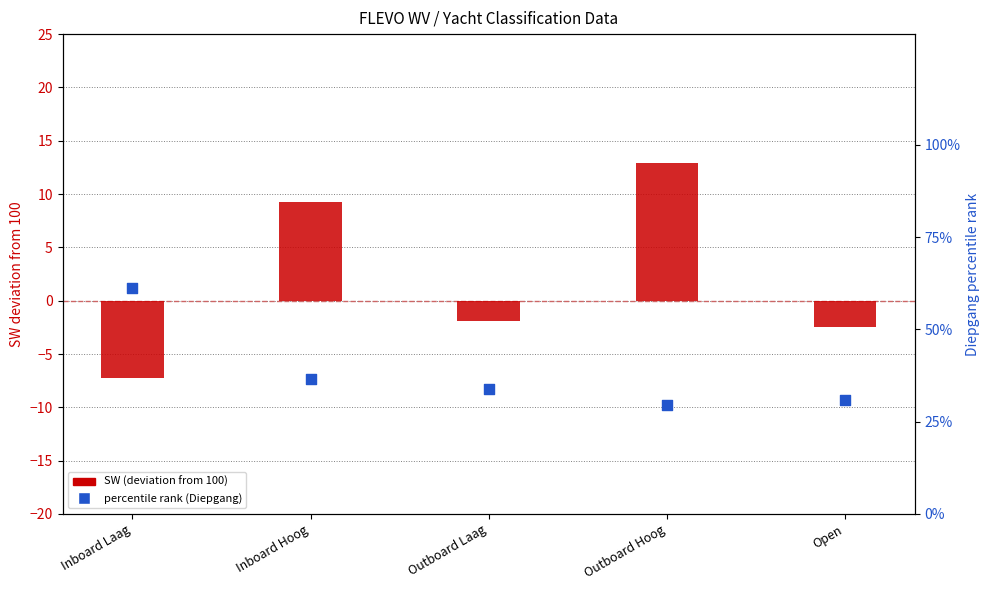

Which series reaches the minimum Y coordinate?

SW (deviation from 100)